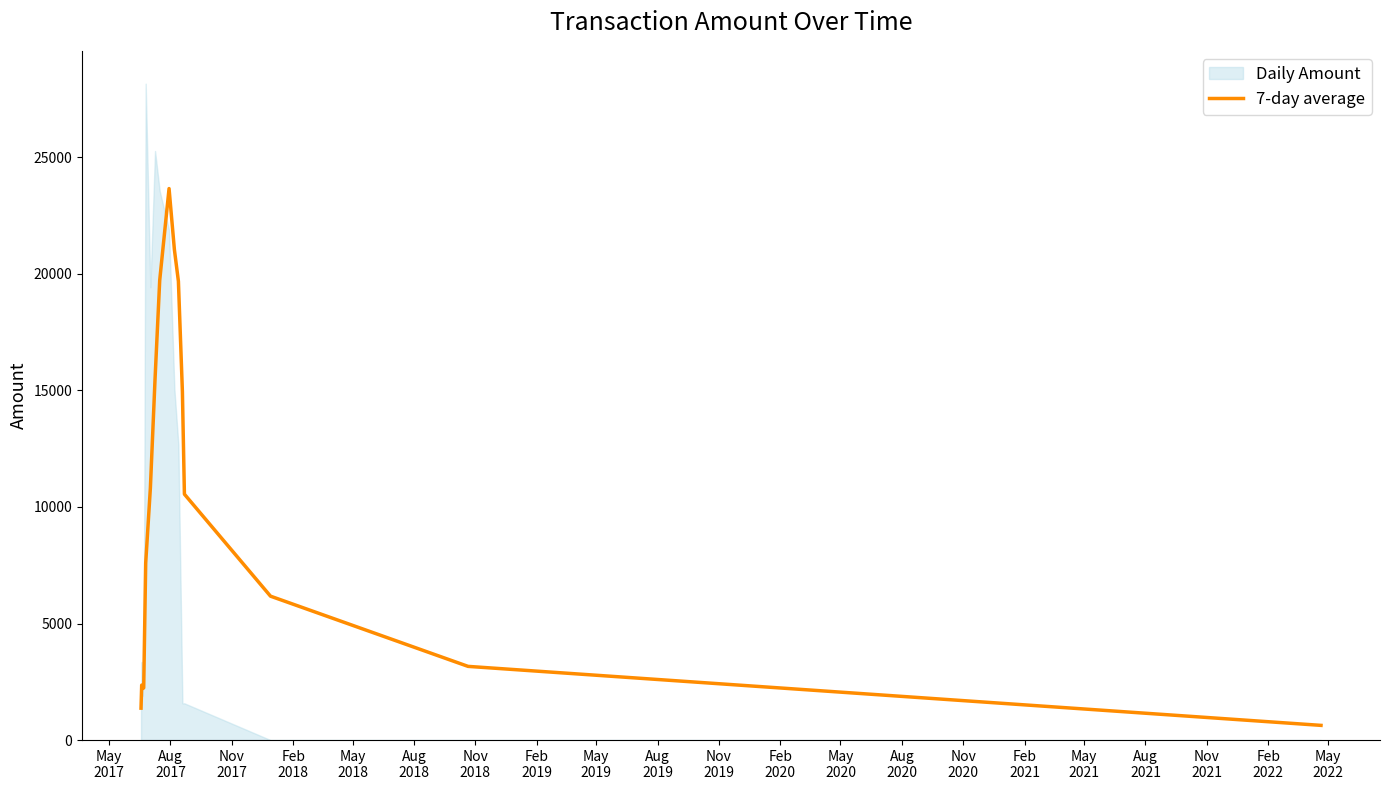

True or false: the data has more than 0 interior local peaks.

True